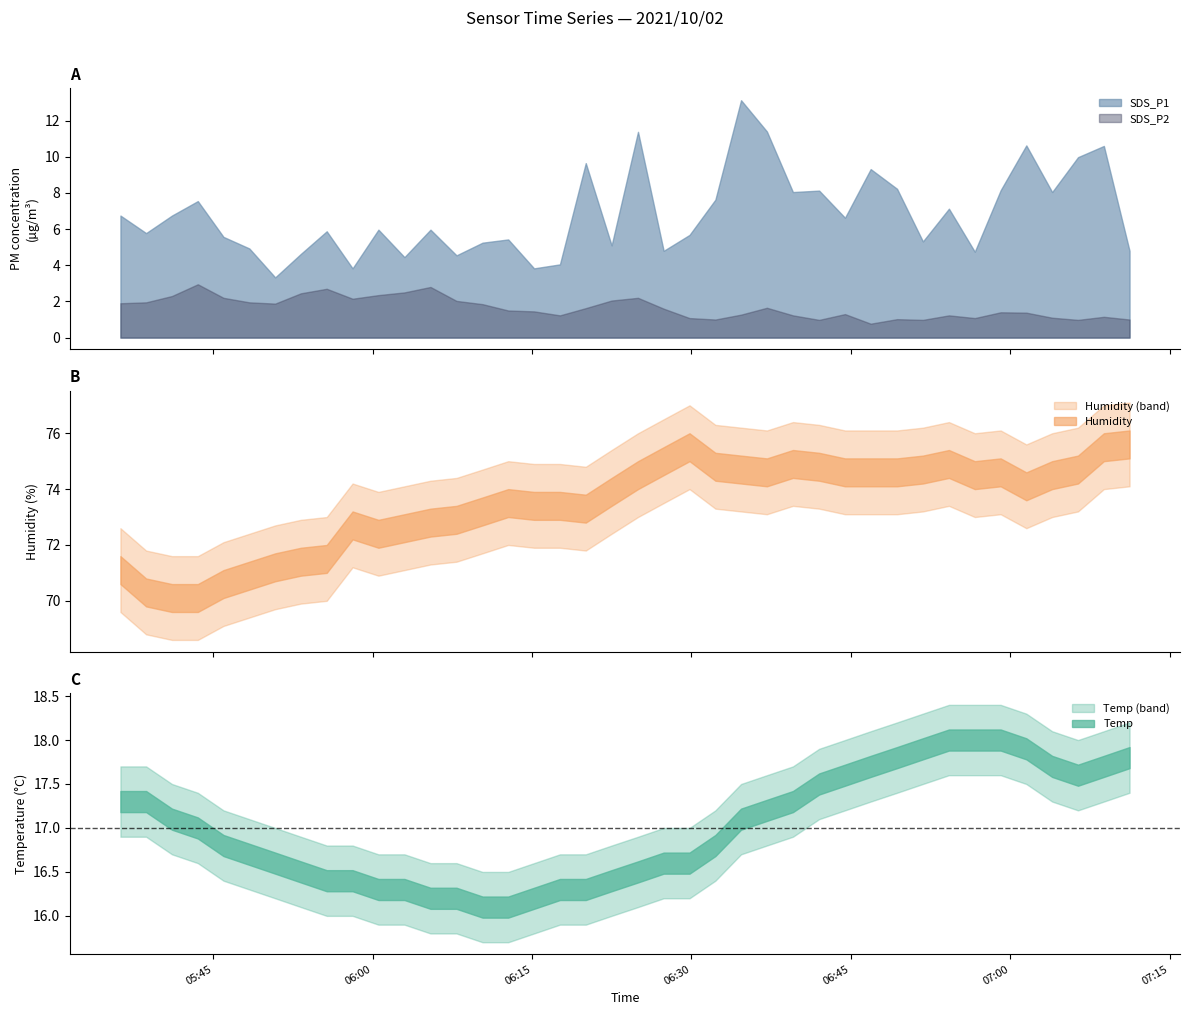

How many categories are shown in the chart?

40